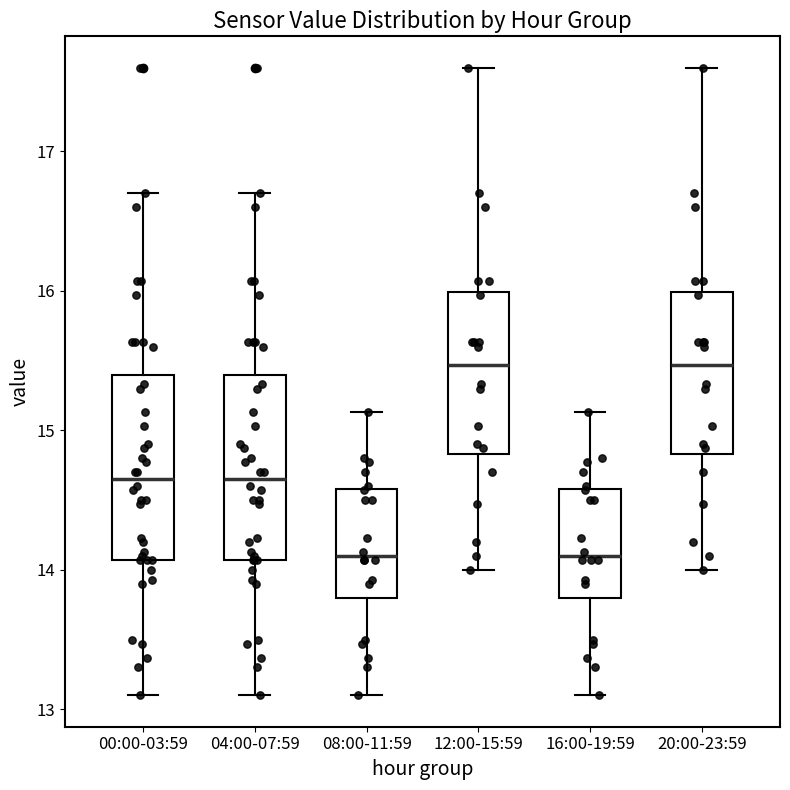

Reading left to right, transcribe this box plot: for each box, give where its median line is, the range the box spans, and where its two whiskers end, as read against the y-axis. The values are not printed on the chart, so give them approximately, as read against the axis.

00:00-03:59: median 14.7, box 14.1 to 15.4, whiskers 13.1 to 16.7
04:00-07:59: median 14.7, box 14.1 to 15.4, whiskers 13.1 to 16.7
08:00-11:59: median 14.1, box 13.8 to 14.6, whiskers 13.1 to 15.1
12:00-15:59: median 15.5, box 14.8 to 16.0, whiskers 14.0 to 17.6
16:00-19:59: median 14.1, box 13.8 to 14.6, whiskers 13.1 to 15.1
20:00-23:59: median 15.5, box 14.8 to 16.0, whiskers 14.0 to 17.6